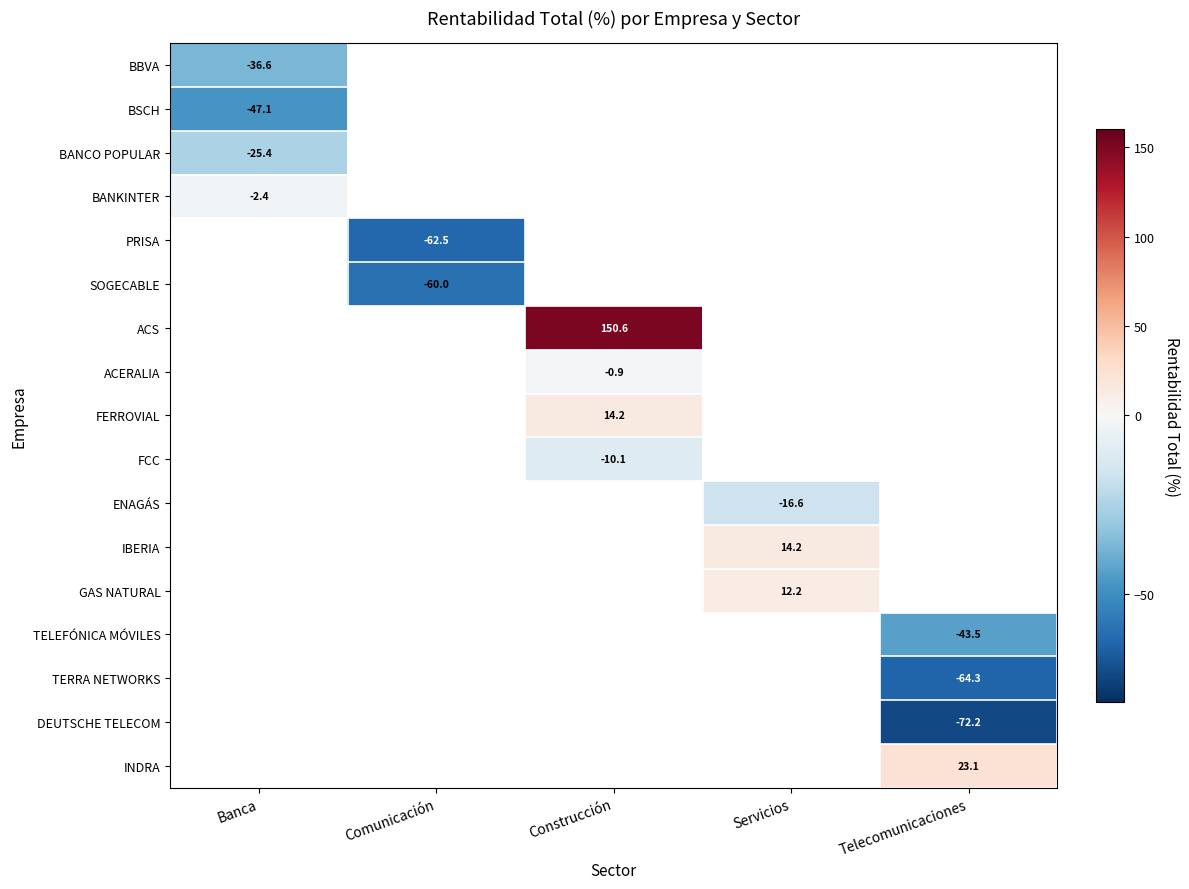

How many data points does each series have?

5